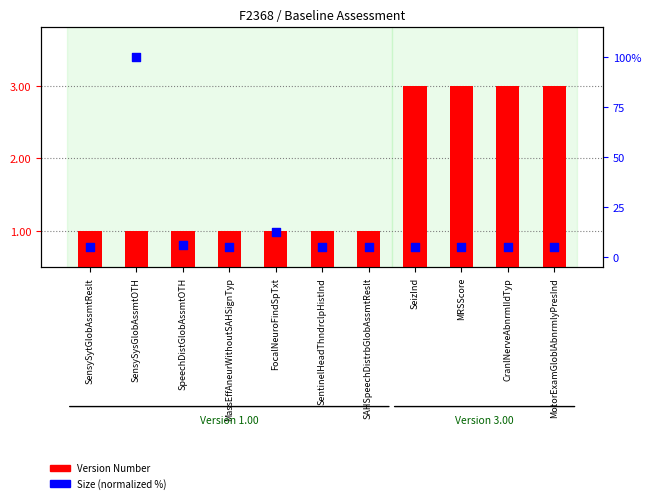

Approximately how many times larger is the value at MRSScore compared to FocalNeuroFindSpTxt?

3.0